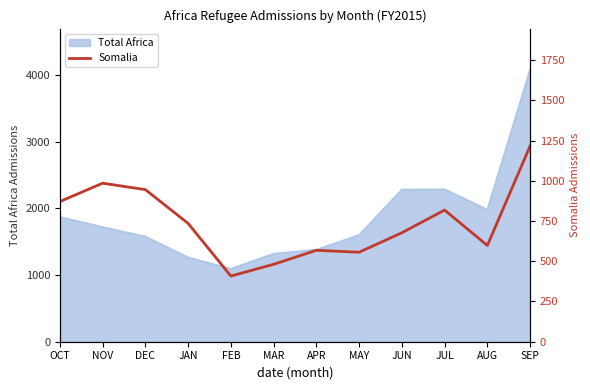

What is the label of the 12th point from the left?

SEP